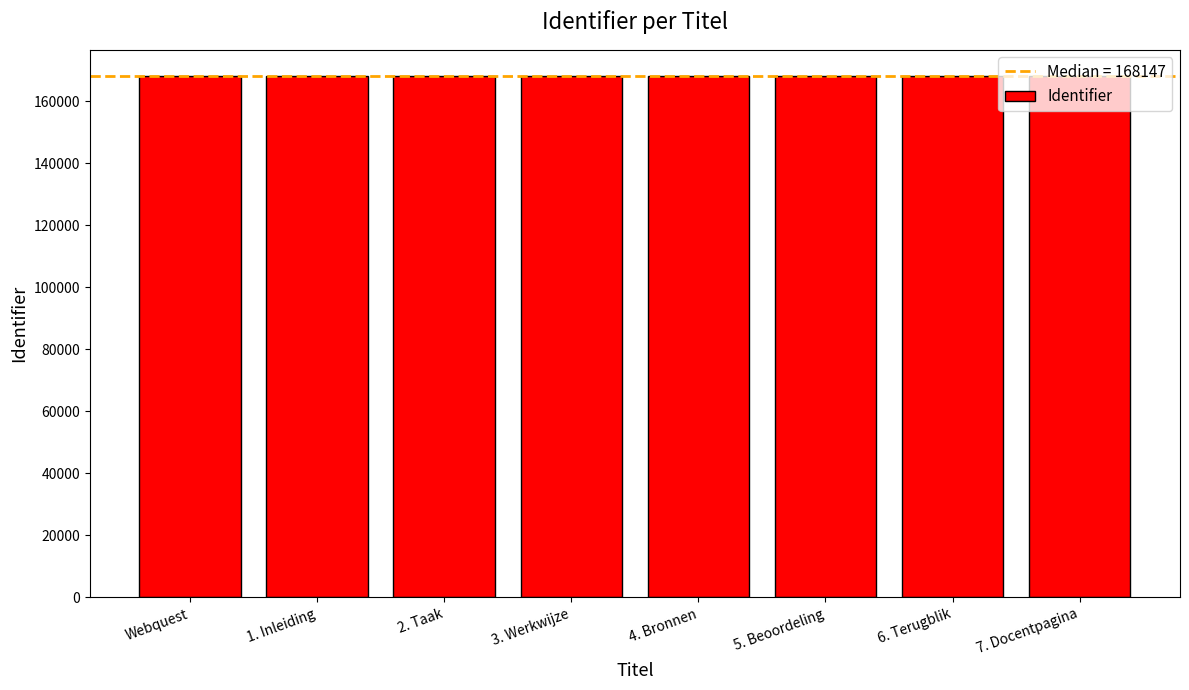

Is it true that the value at Webquest is 230255?

False